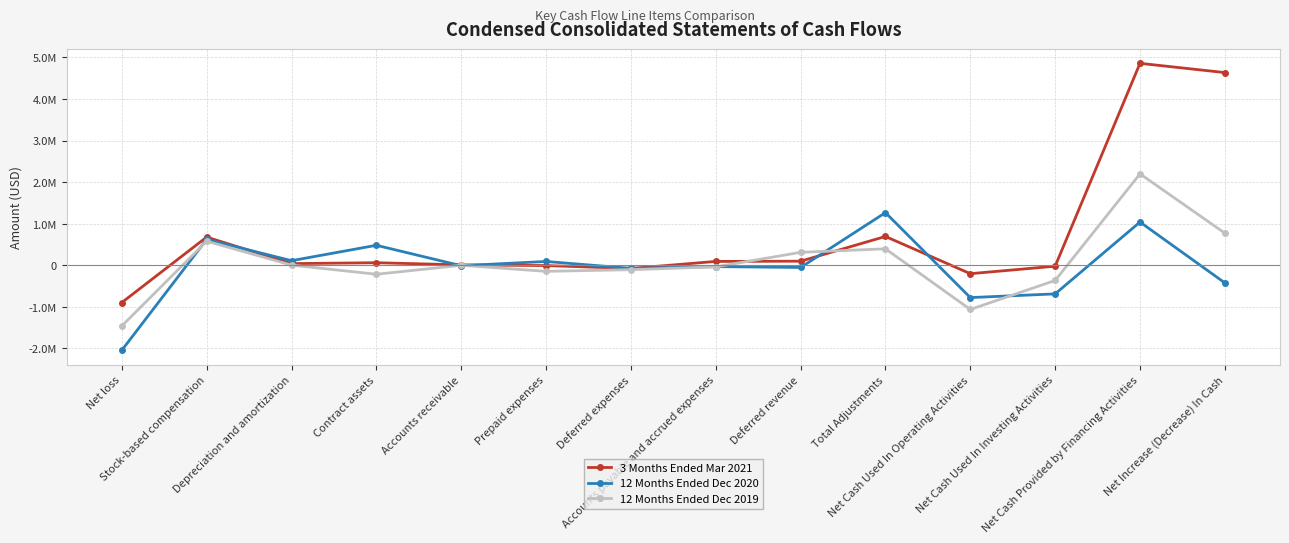

In 12 Months Ended Dec 2019, how many points are lower than both neighbors (excluding endpoints)?

3